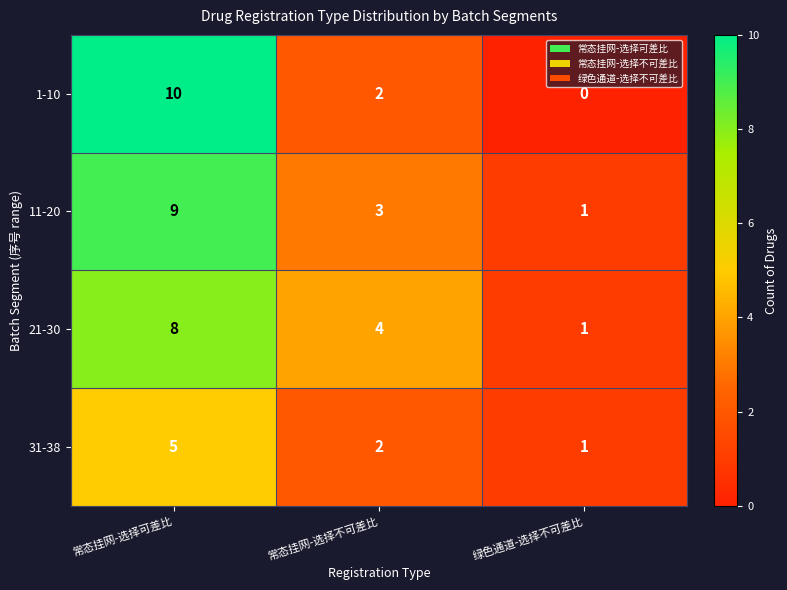

Where does the 1-10 series first go above 2?

常态挂网-选择可差比